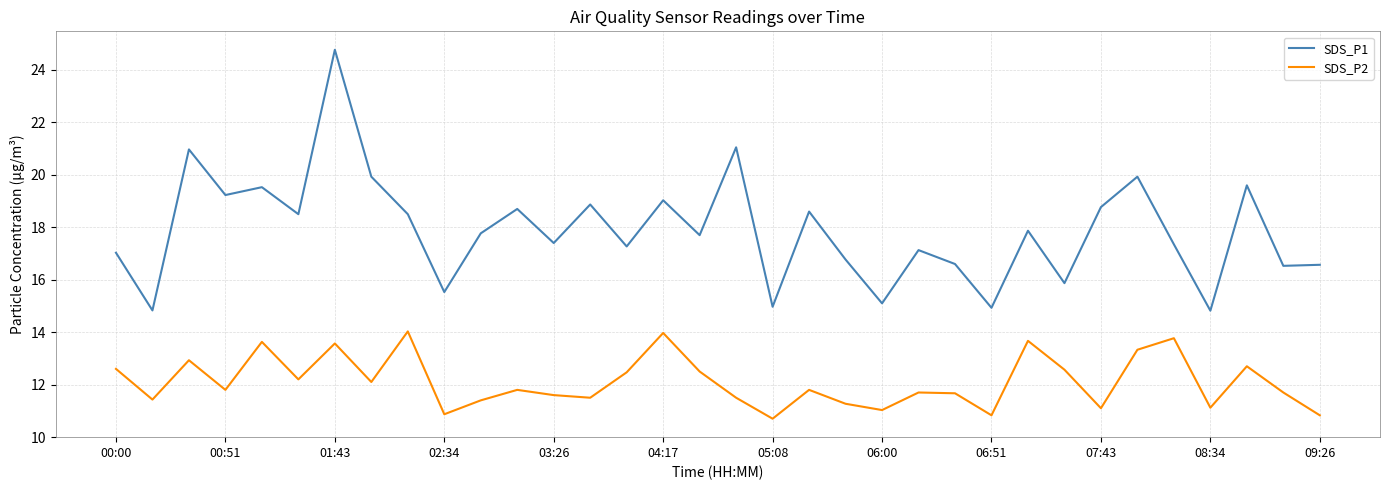

Which series has the widest spread of values?

SDS_P1